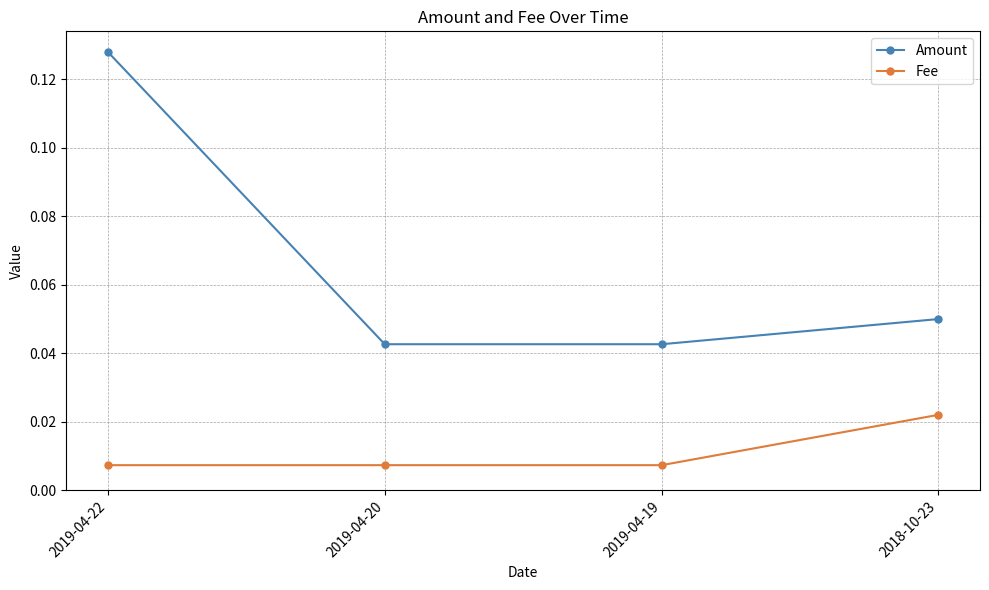

Rank the series by their maximum value, from highest to lowest.

Amount, Fee